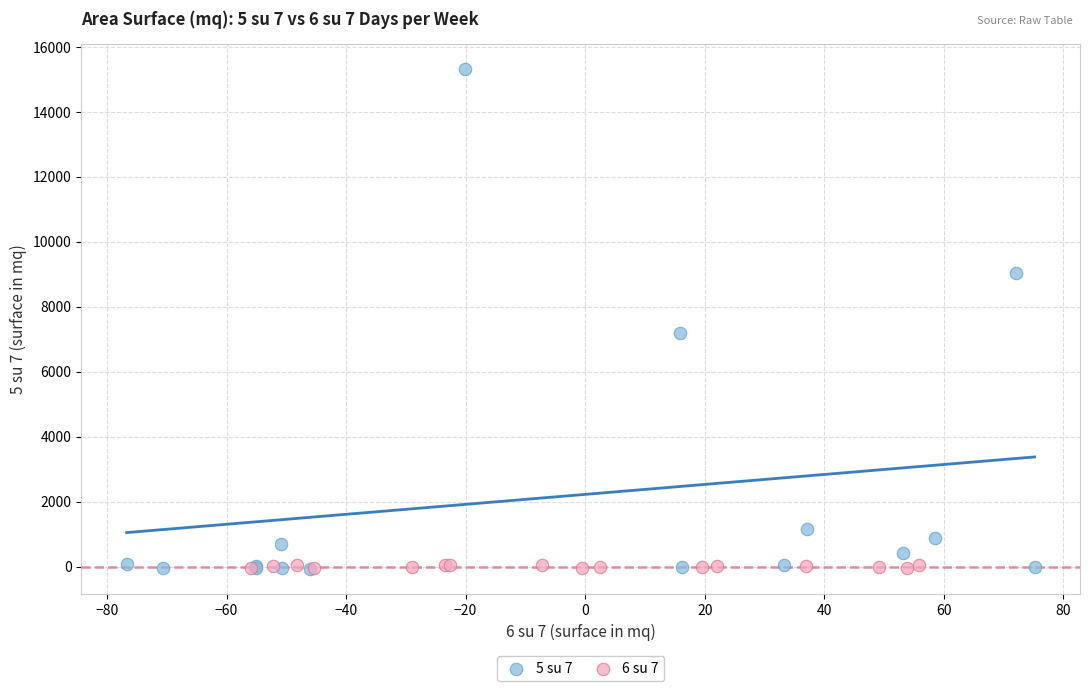

Which series has the widest spread of Y values?

5 su 7